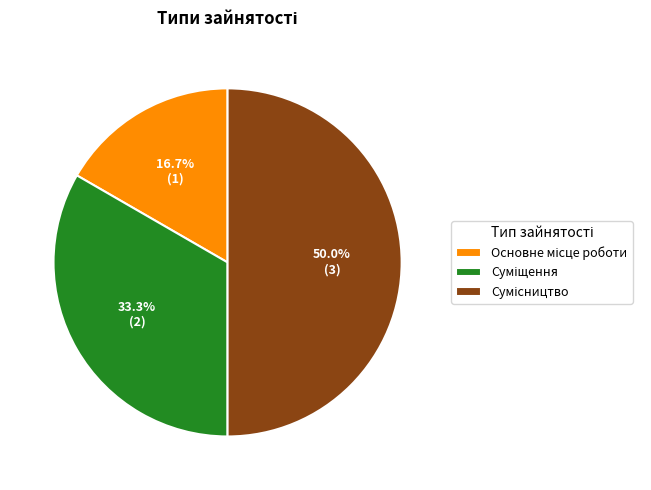

Is it true that Основне місце роботи is 17% of the pie?

True